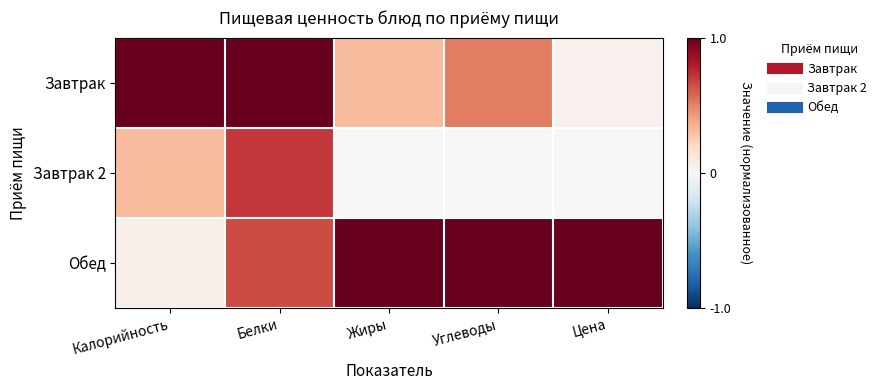

Rank the series at Углеводы from highest to lowest value.

Обед, Завтрак, Завтрак 2